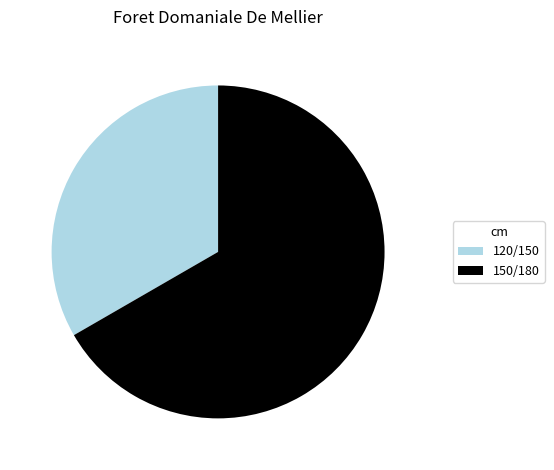

What is the largest slice in the pie chart?

150/180